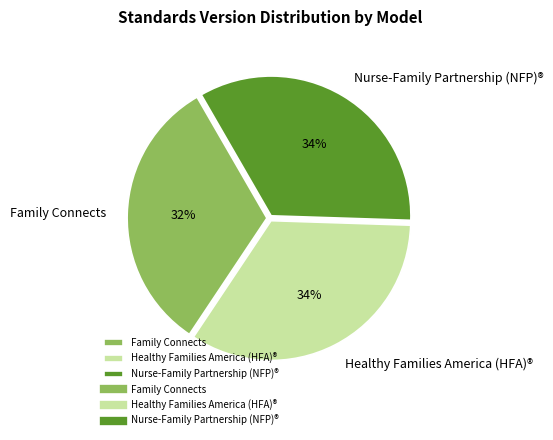

Is Healthy Families America (HFA)® the majority of the pie?

No